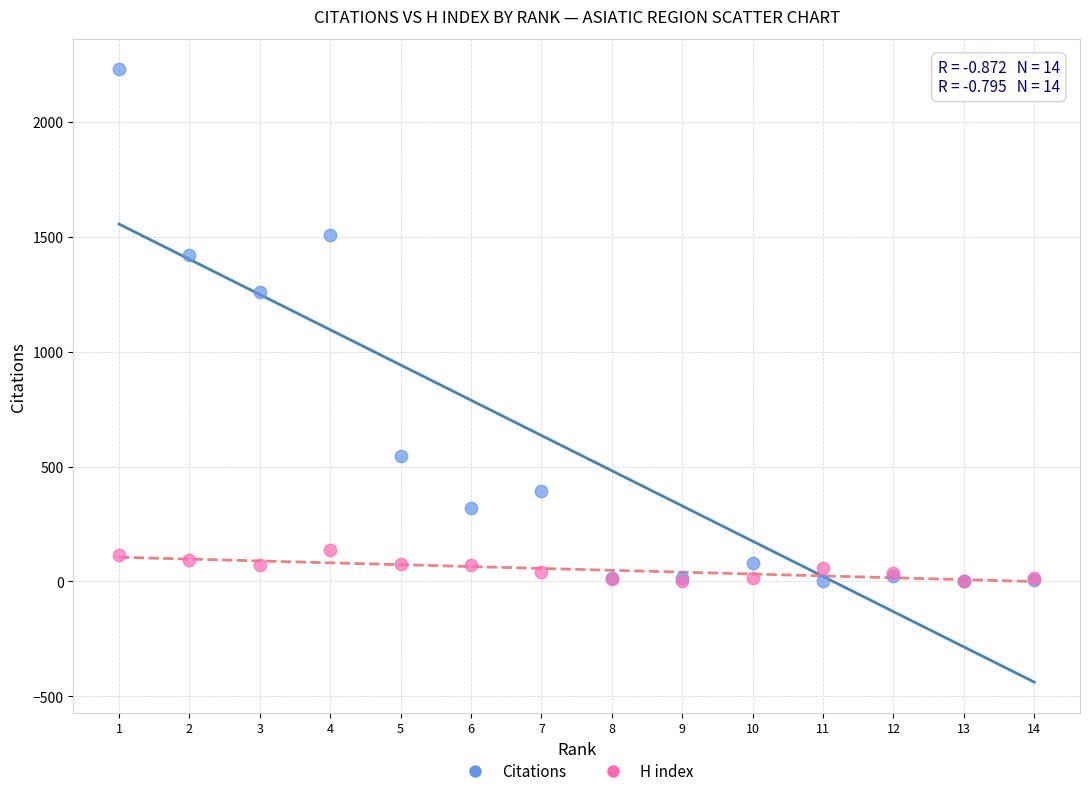

Which series reaches the maximum Y coordinate?

Citations